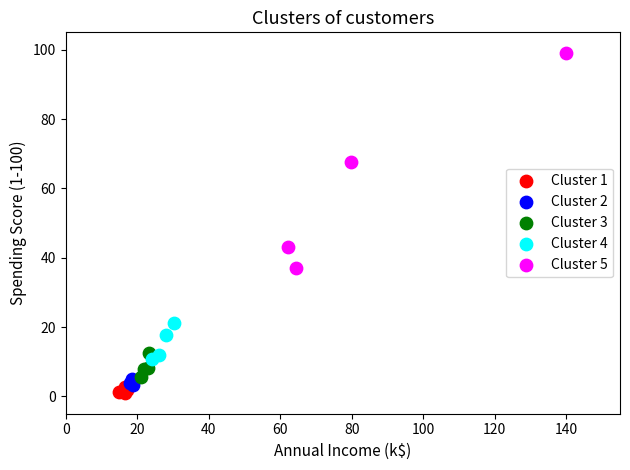

Which series has the widest spread of Y values?

Cluster 5